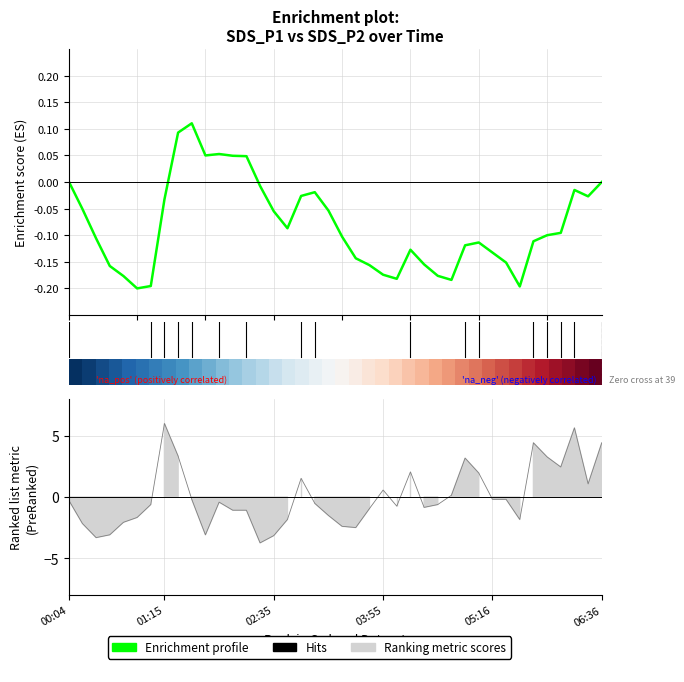

The value at 02:25 is -5.6. True or false?

False